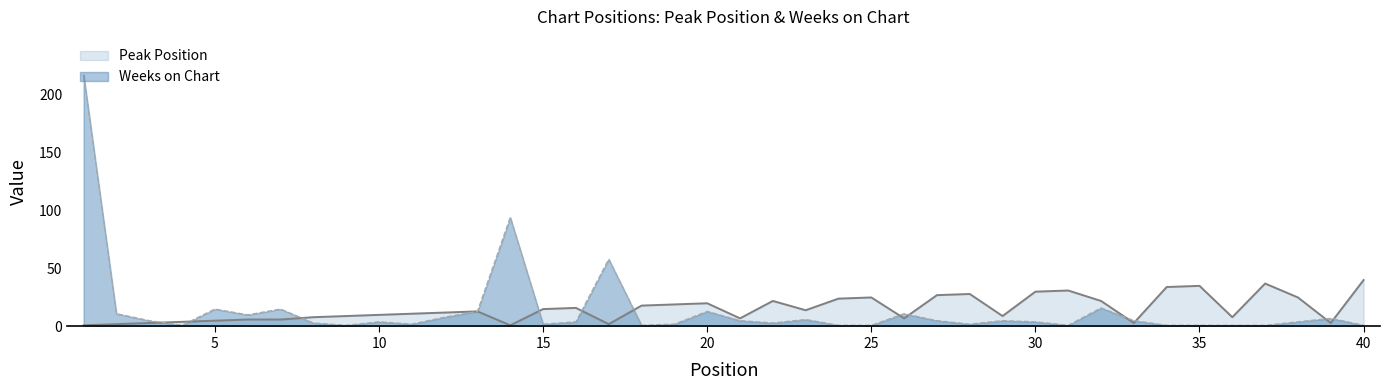

At which label does Weeks on Chart reach its minimum?

4